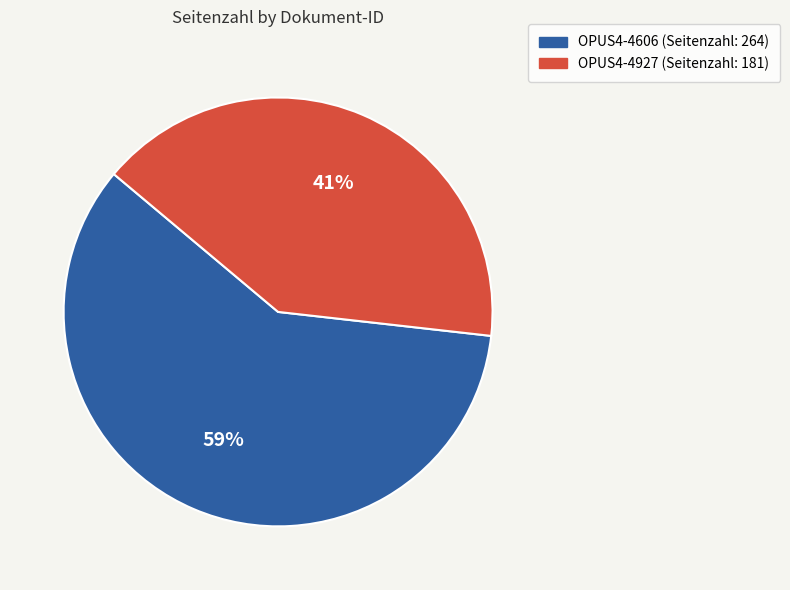

To the nearest percent, what is the average slice percentage?

50%